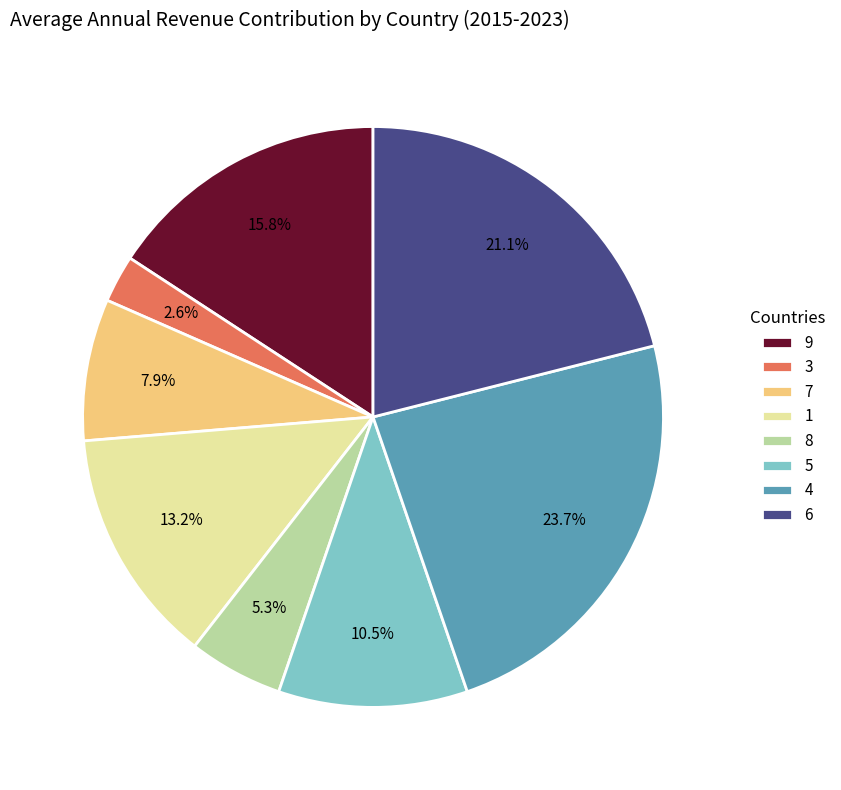

Which has a higher value, 5 or 7?

5